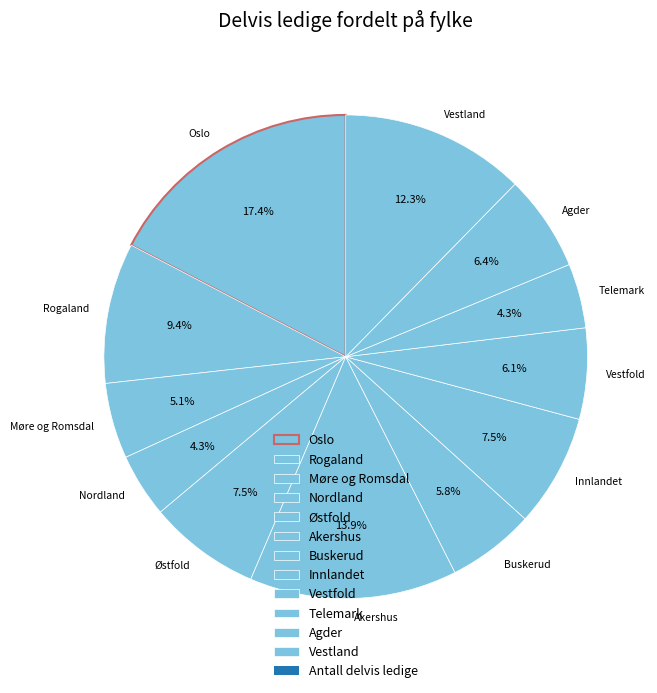

How much of the chart is everything except Nordland?

95.7%